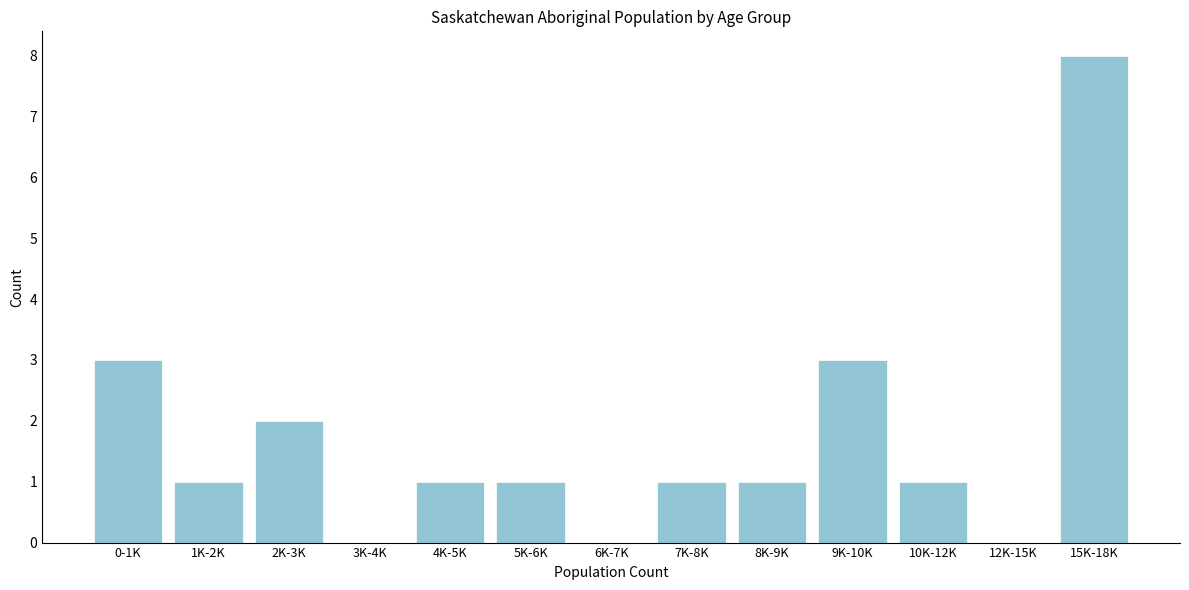

Reading right to left, what are all the values shown in this chart?

15K-18K=8	12K-15K=0	10K-12K=1	9K-10K=3	8K-9K=1	7K-8K=1	6K-7K=0	5K-6K=1	4K-5K=1	3K-4K=0	2K-3K=2	1K-2K=1	0-1K=3